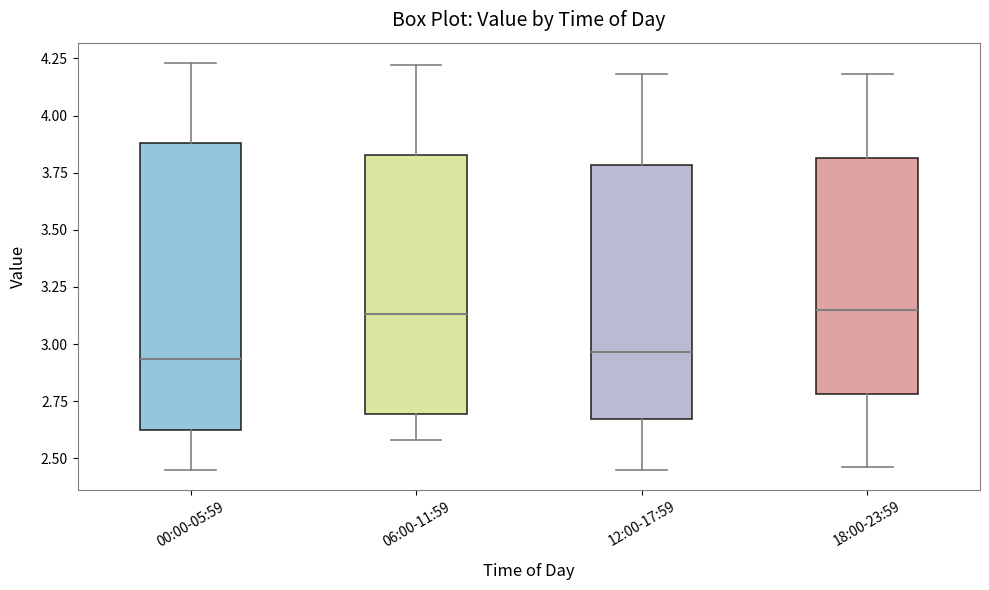

Reading left to right, transcribe this box plot: for each box, give where its median line is, the range the box spans, and where its two whiskers end, as read against the y-axis. The values are not printed on the chart, so give them approximately, as read against the axis.

00:00-05:59: median 2.95, box 2.60 to 3.90, whiskers 2.45 to 4.25
06:00-11:59: median 3.15, box 2.70 to 3.85, whiskers 2.60 to 4.20
12:00-17:59: median 2.95, box 2.65 to 3.80, whiskers 2.45 to 4.20
18:00-23:59: median 3.15, box 2.80 to 3.80, whiskers 2.45 to 4.20